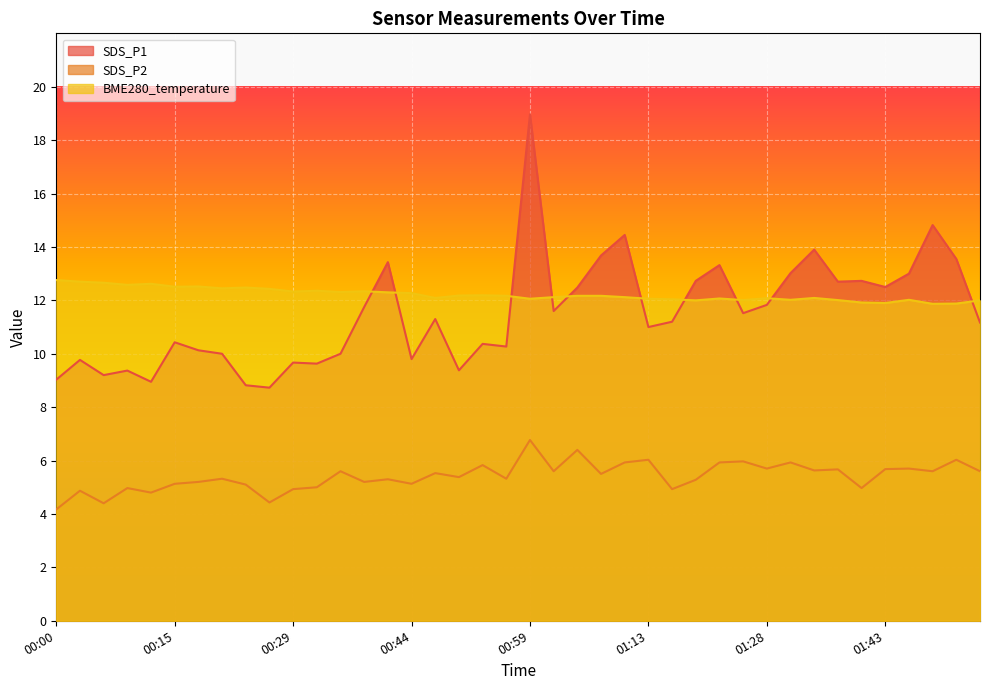

The SDS_P1 series shows 6.3 at 00:03. True or false?

False